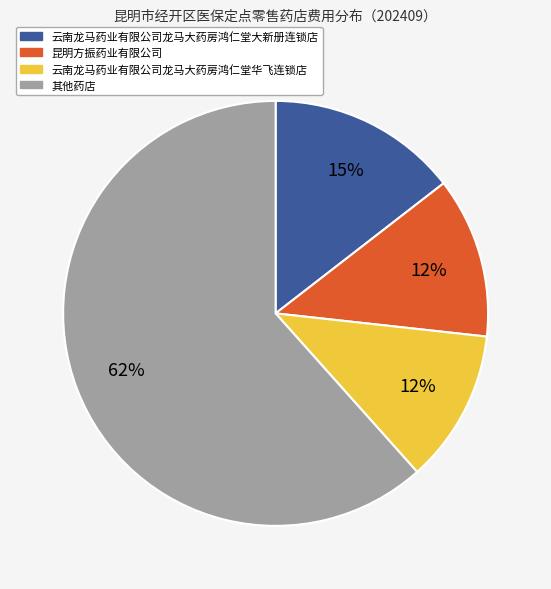

To the nearest percent, what is the difference between the largest and smallest slice percentages?

50%